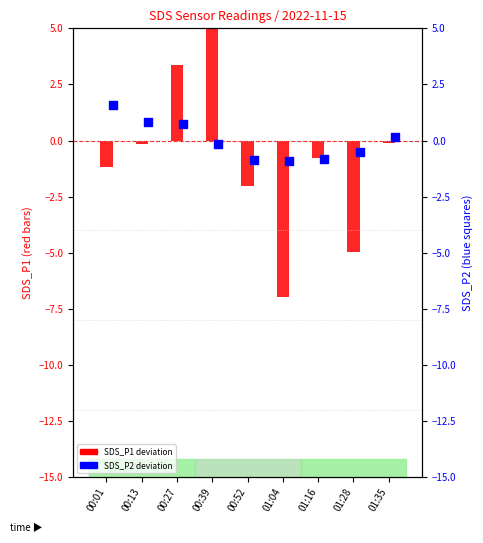

What is the total value across all series at 00:27?

4.1